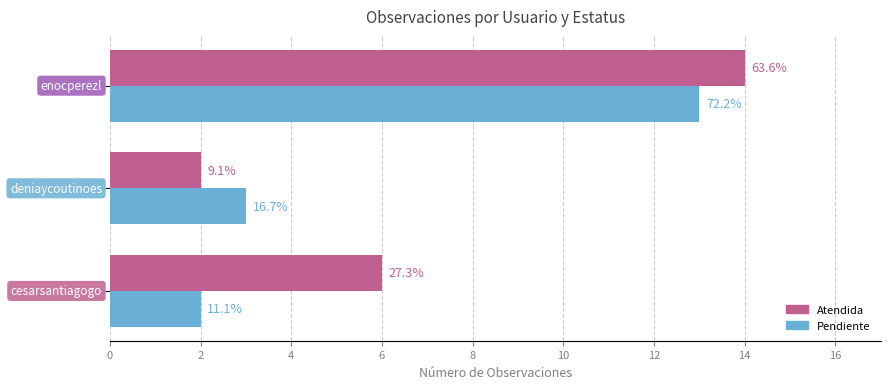

Which series has the largest total across all categories?

Atendida